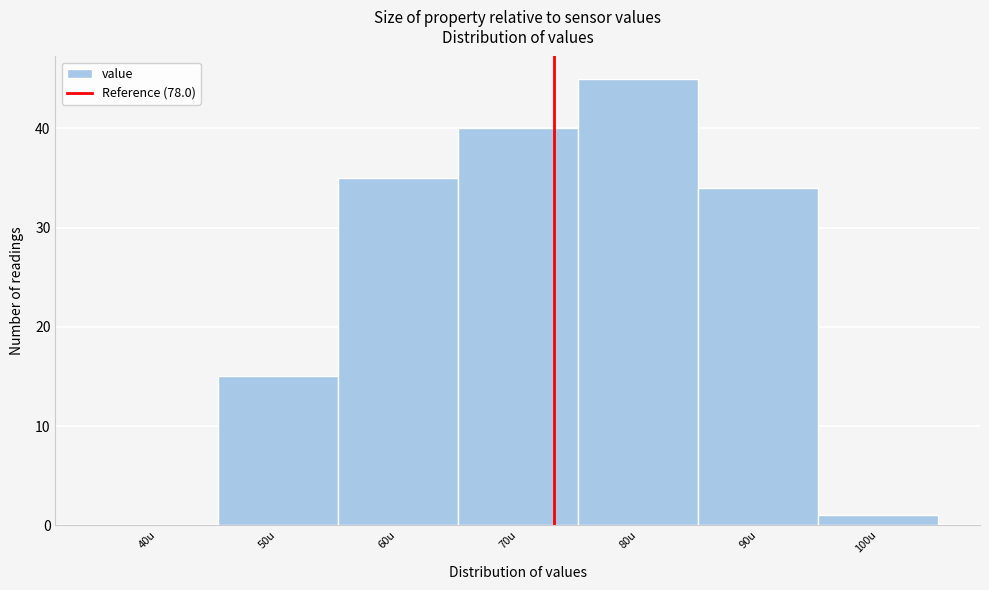

Reading right to left, extract all data points from this chart.

100u=1	90u=34	80u=45	70u=40	60u=35	50u=15	40u=0